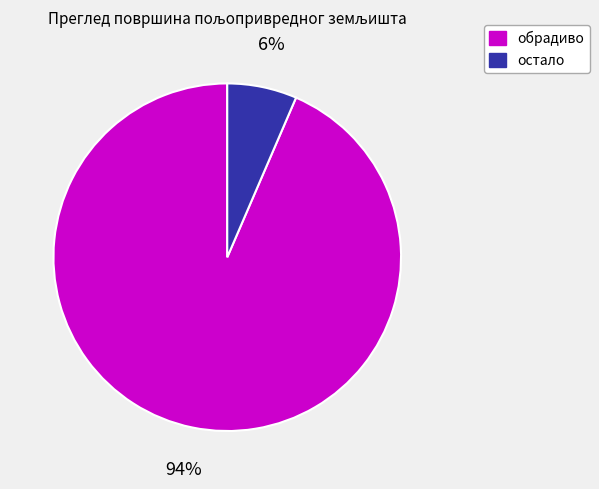

Is there any slice that represents more than half of the pie?

Yes